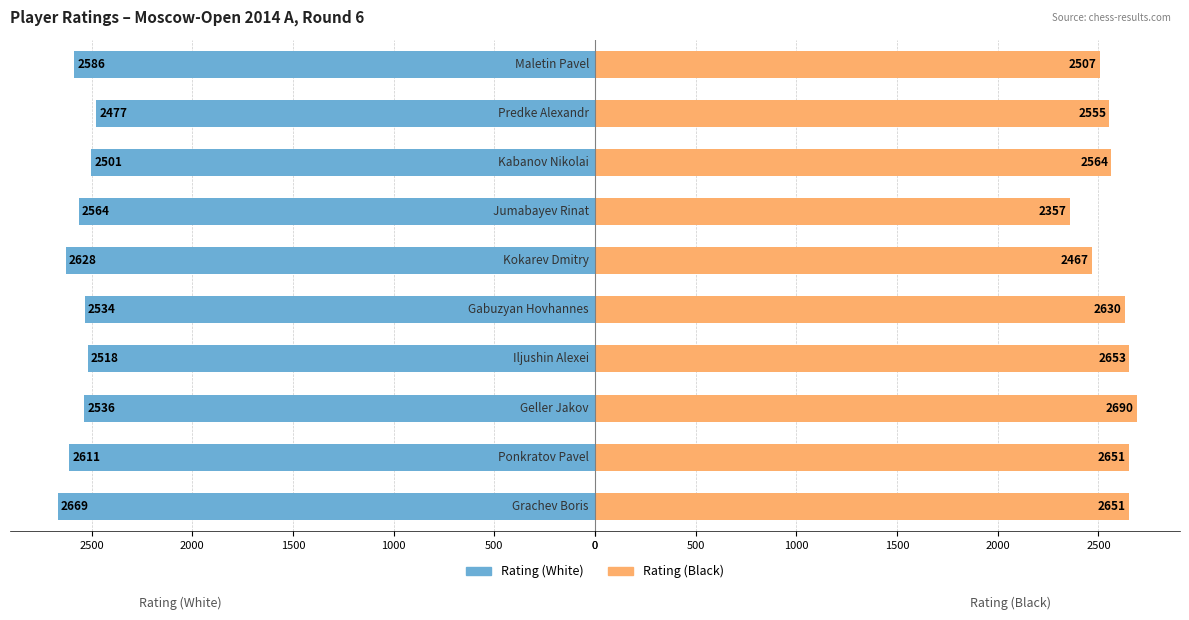

Rank the series by their maximum value, from lowest to highest.

Rating (White), Rating (Black)